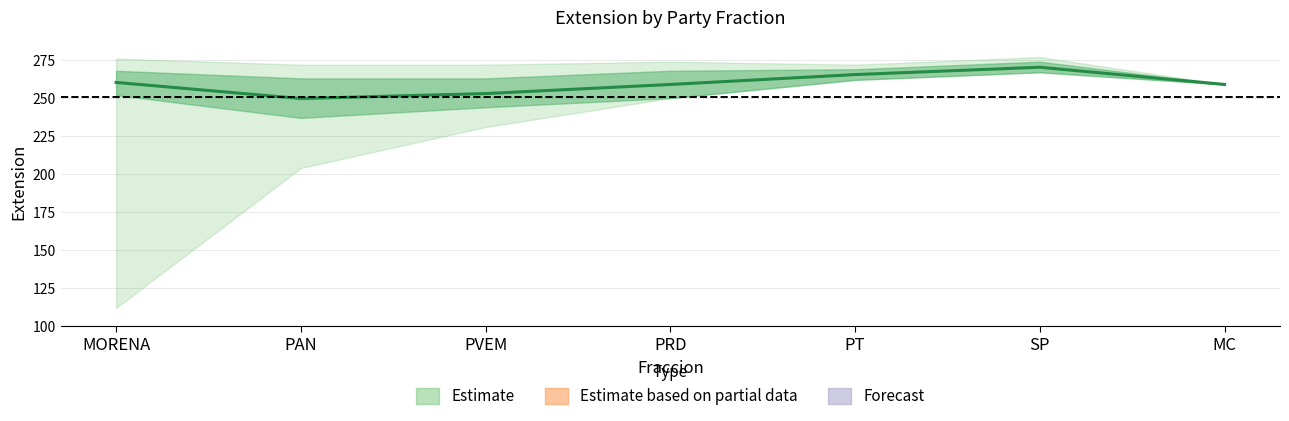

Rank the categories by value from lowest to highest.

PAN, PVEM, PRD, MC, MORENA, PT, SP